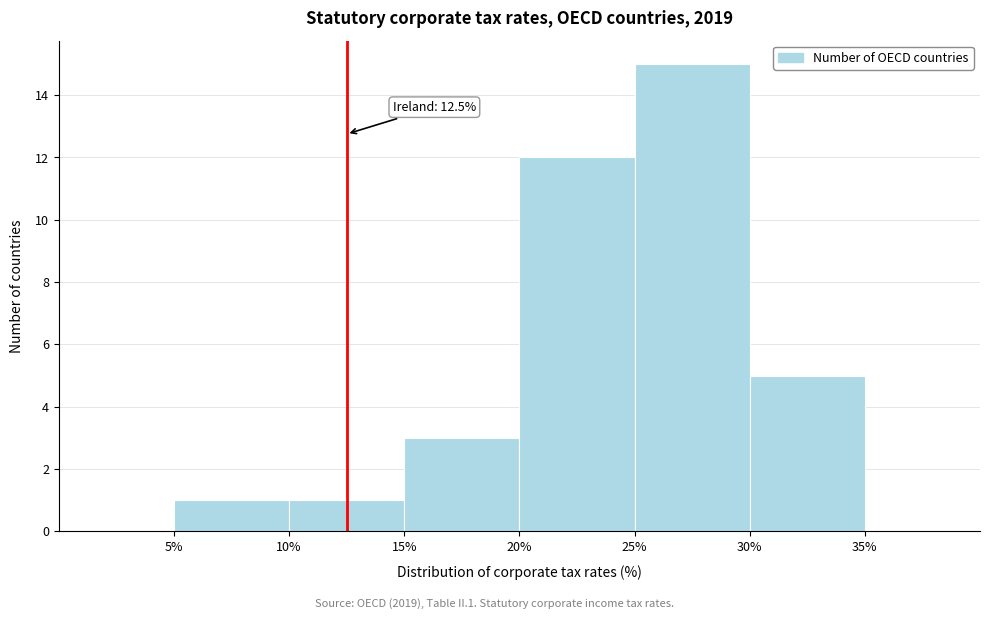

Which range on the x-axis has the tallest bar?

25% to 30%